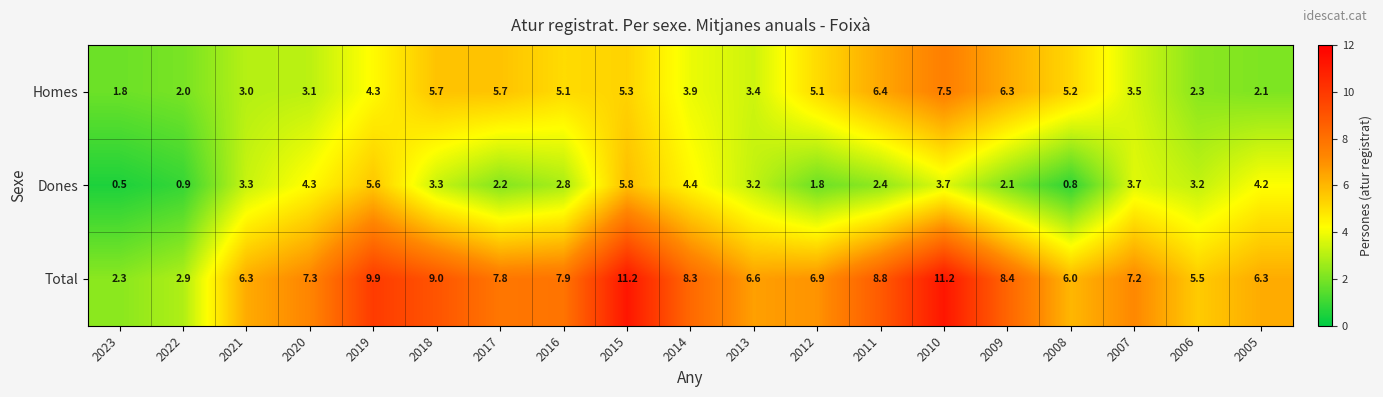

At which category is the sum across all series the highest?

2010